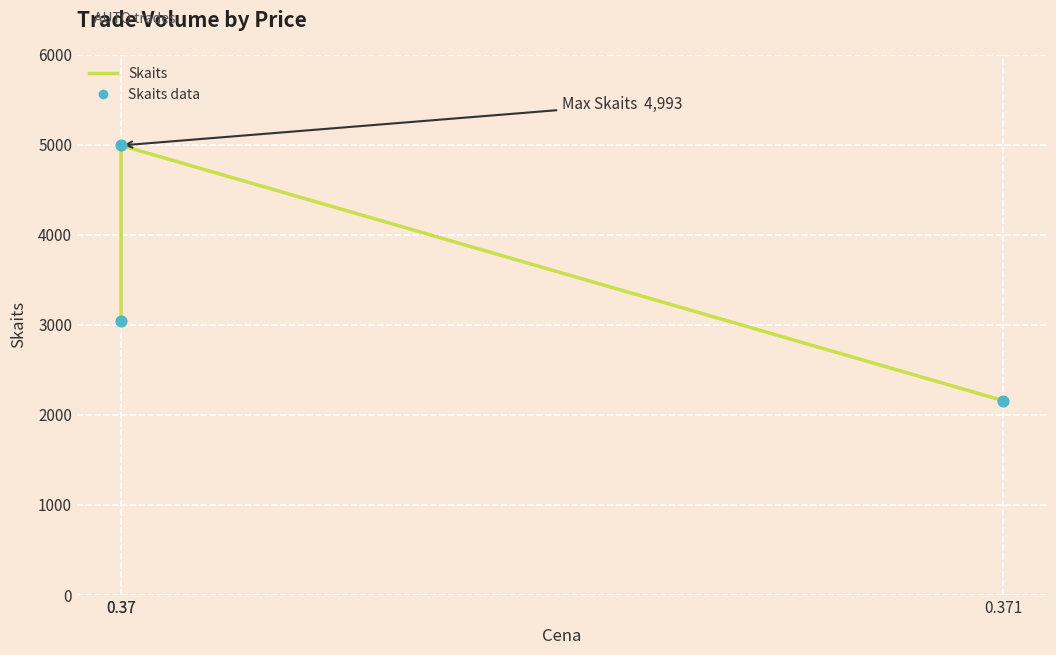

At which category is the sum across all series the highest?

0.37